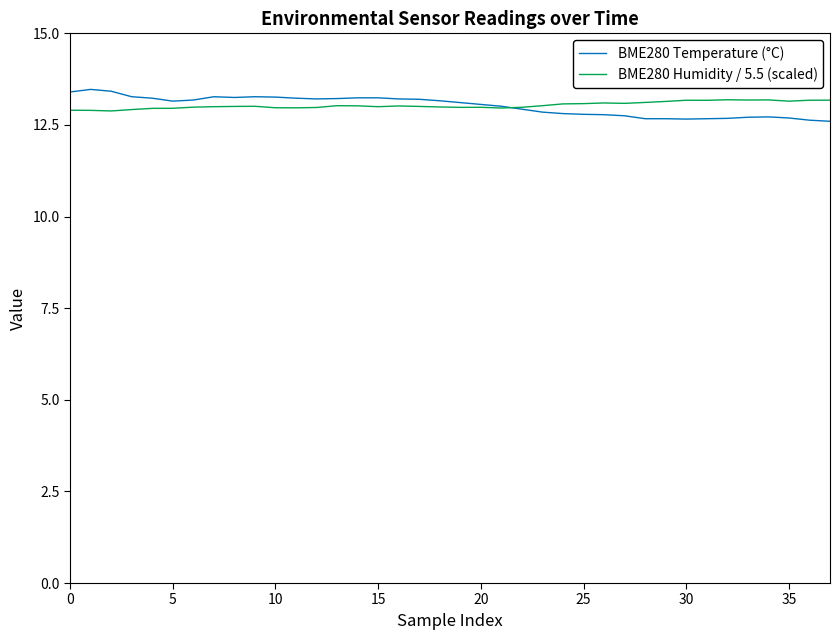

What is the minimum value shown in the chart?

12.6